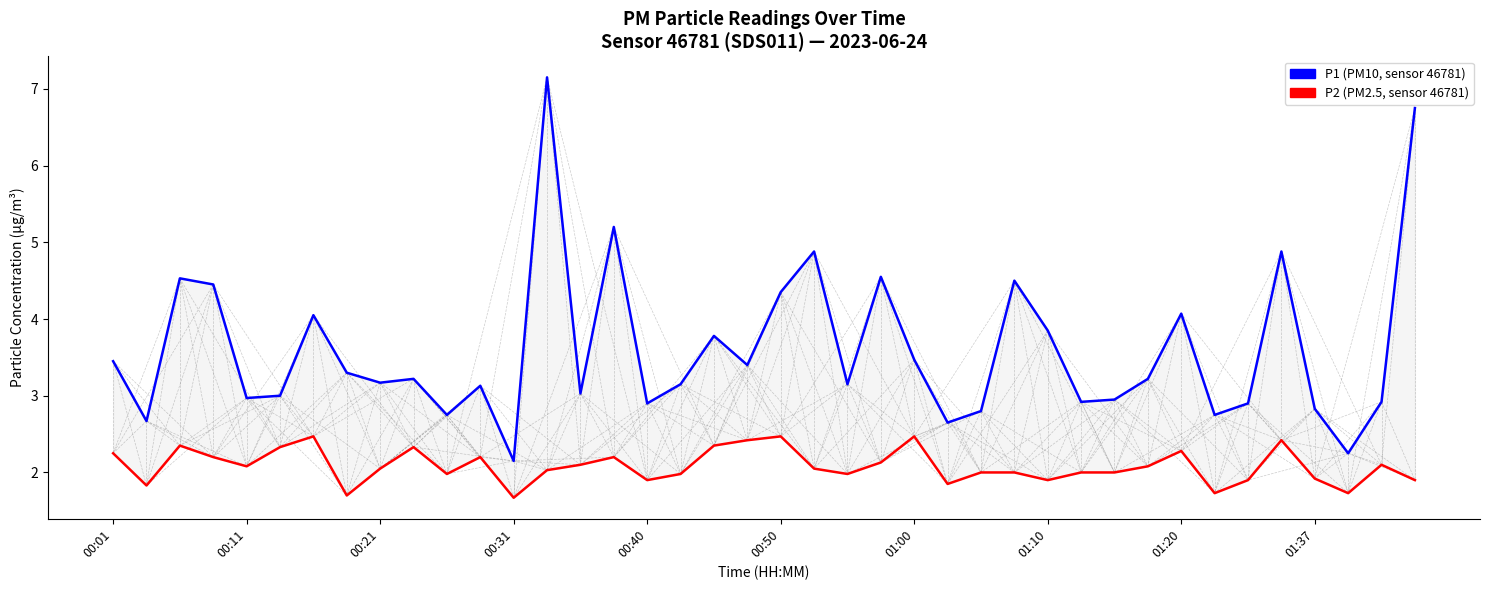

How many lines are shown in the chart?

2